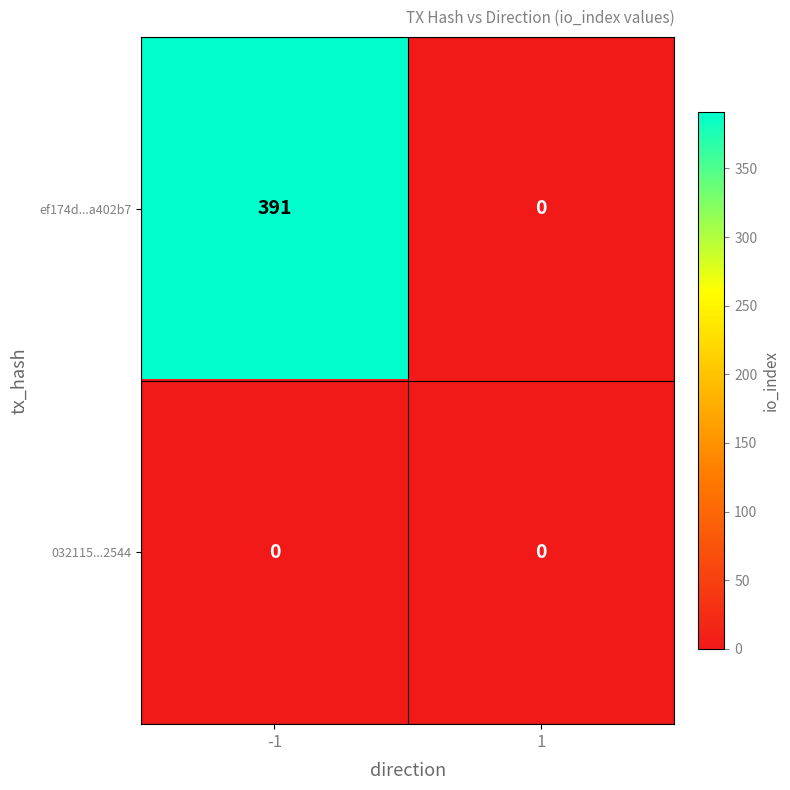

How many positive values does the ef174d...a402b7 series have?

1